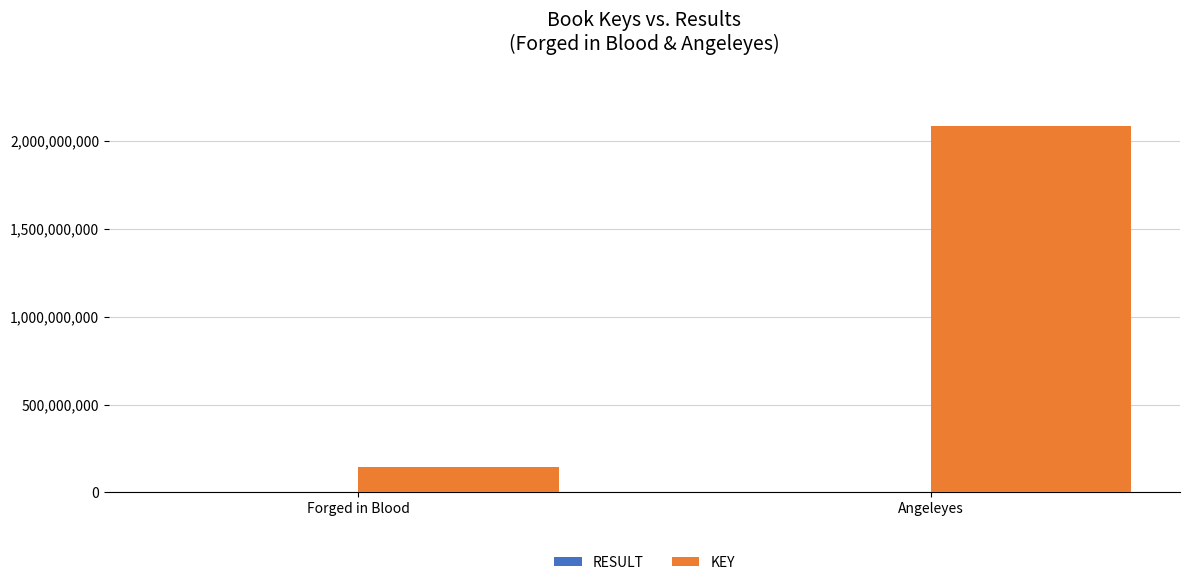

What is the difference between the KEY values at Forged in Blood and Angeleyes?

1940338300